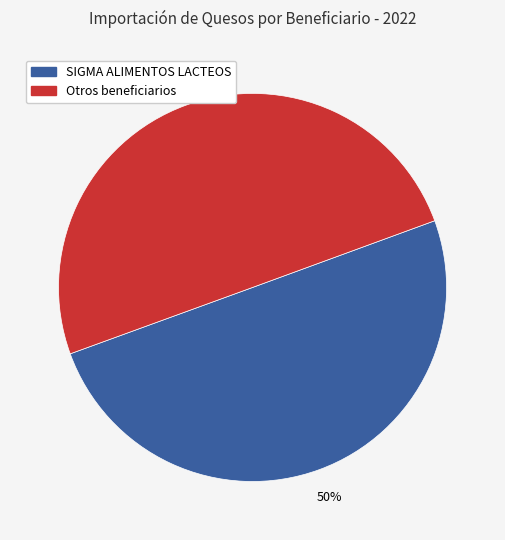

To the nearest percent, what is the average slice percentage?

50%